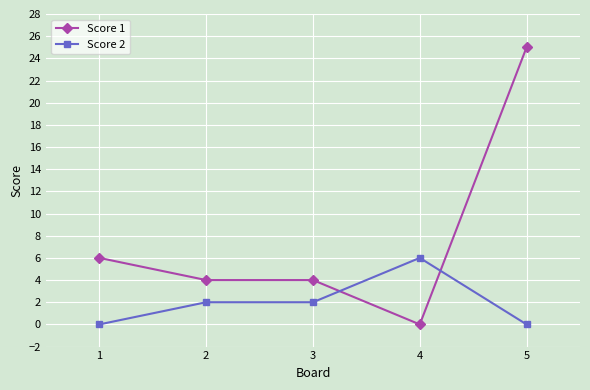

What is the difference between the maximum and minimum values in the Score 1 series?

25